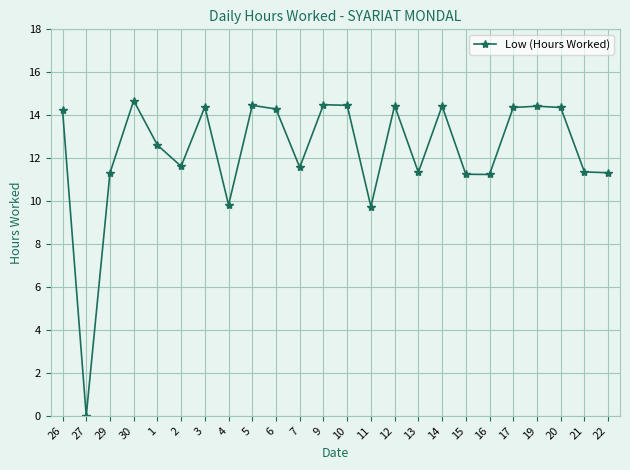

The chart shows a value of 3.1 at 22. True or false?

False